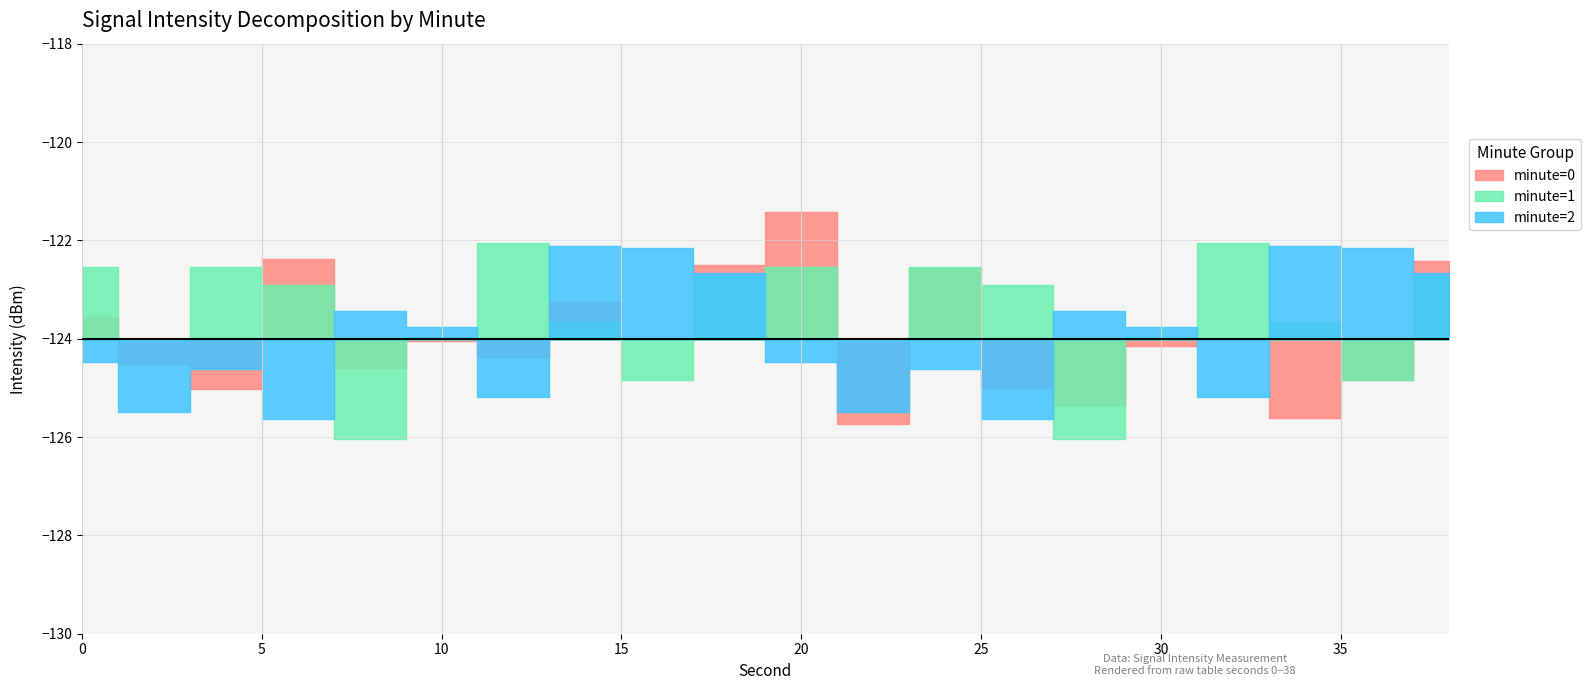

At which label is minute=0 closest to -123?

14